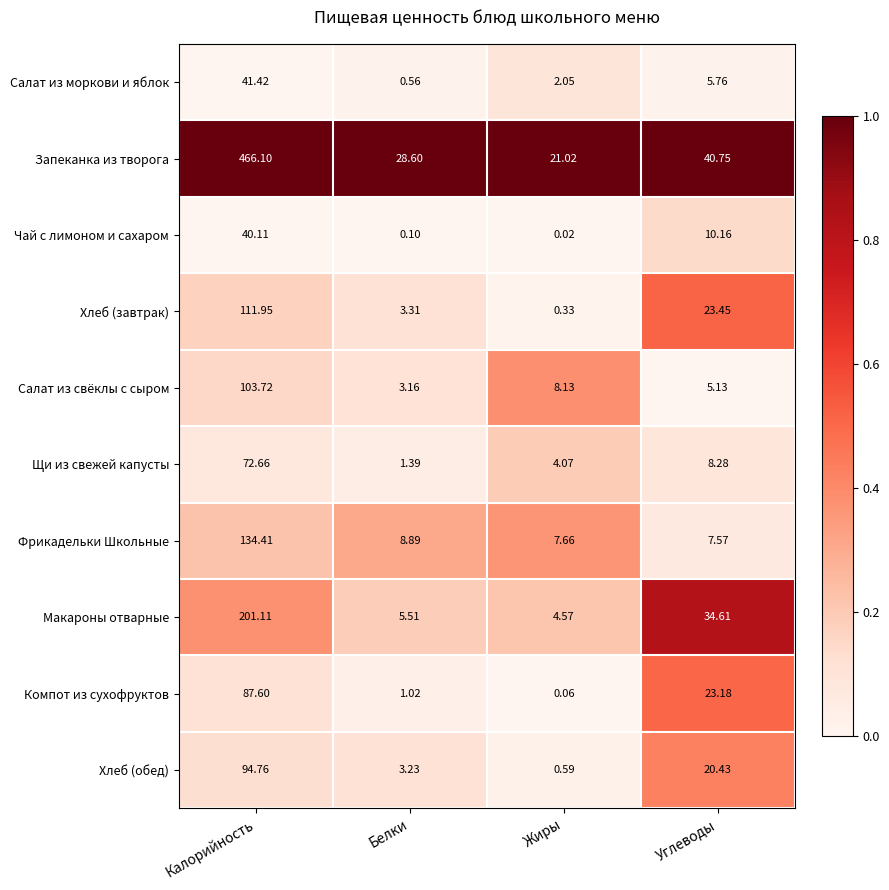

Which label corresponds to the smallest value in the chart?

Жиры